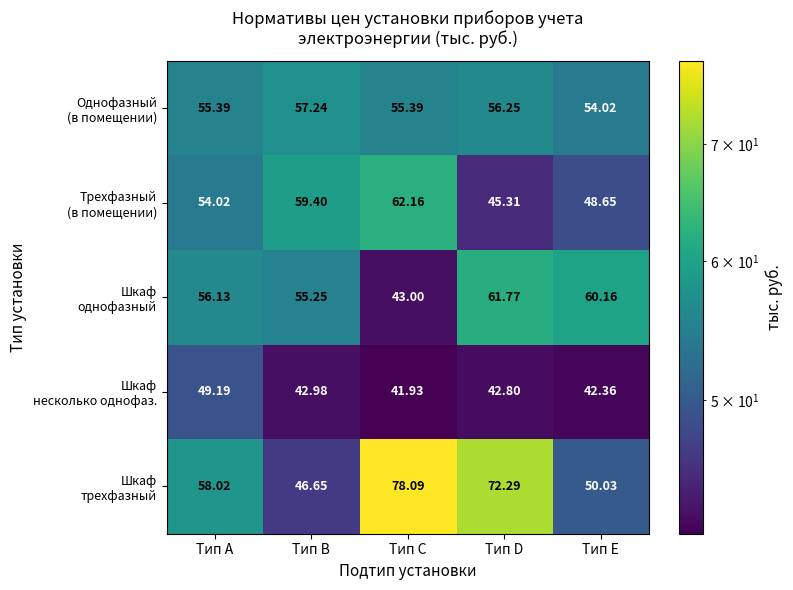

At which category is the sum across all series the highest?

Тип C